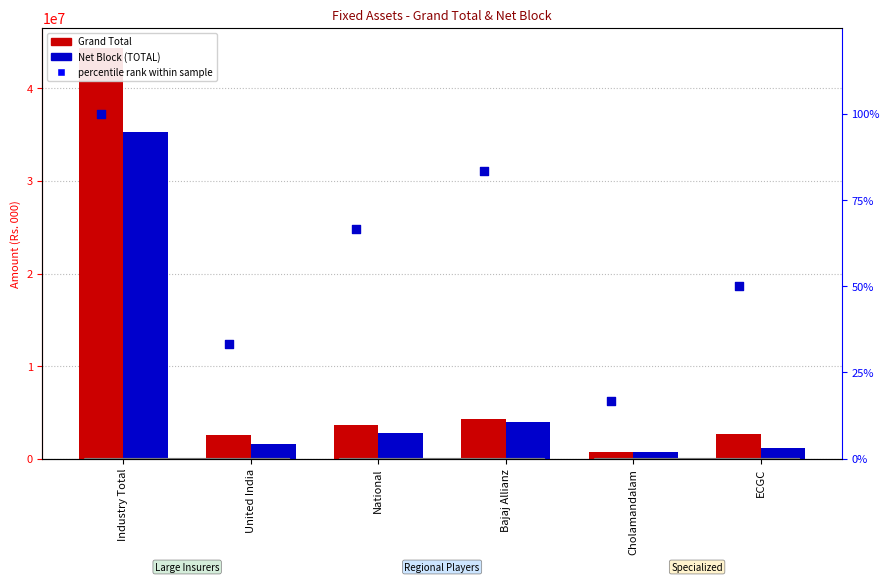

Which series reaches the minimum Y coordinate?

percentile rank within sample